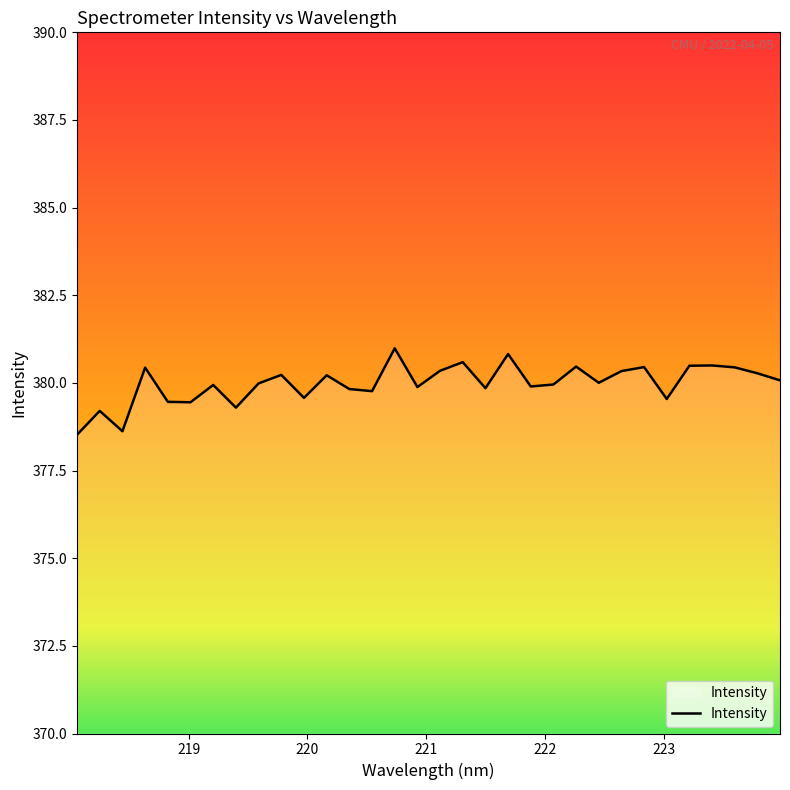

What is the difference between the maximum and minimum values?

2.5